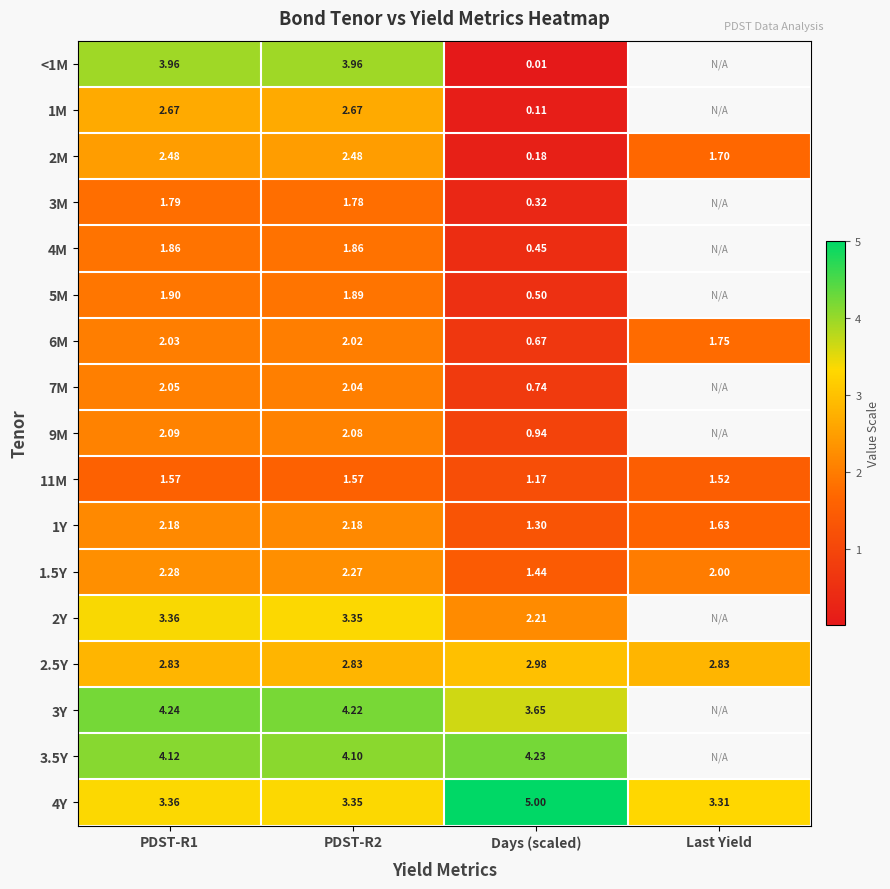

Which category has the lowest value in the 9M series?

Days (scaled)